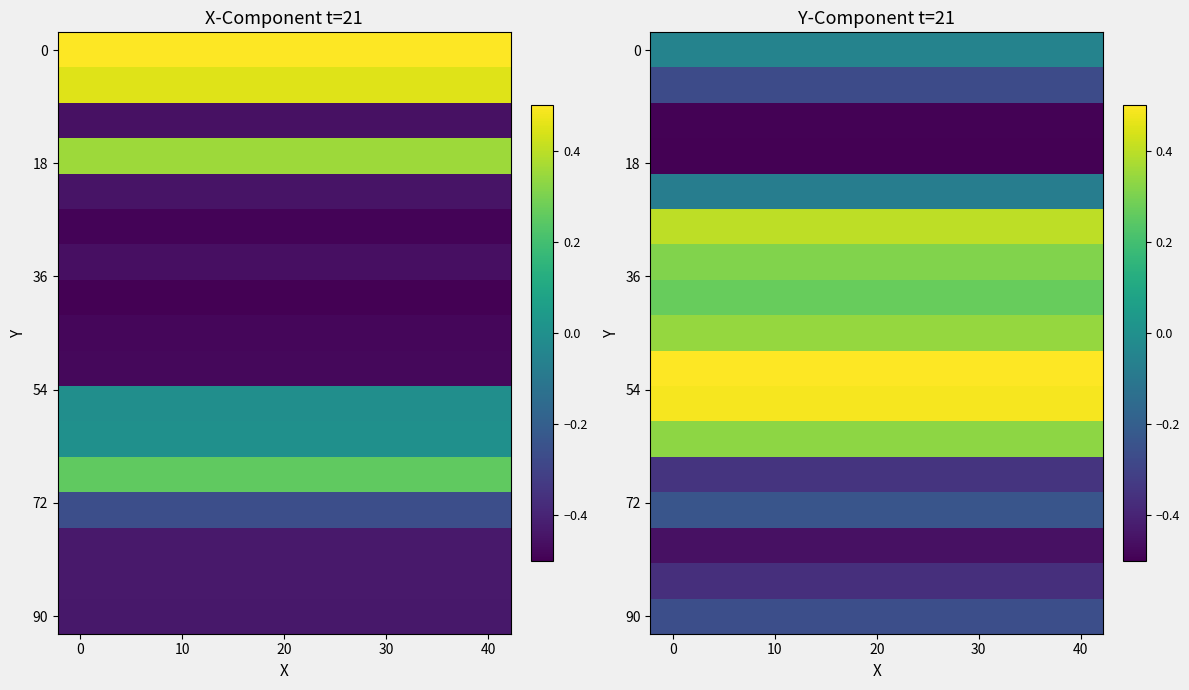

What is the total value across all series at 5?

-0.4